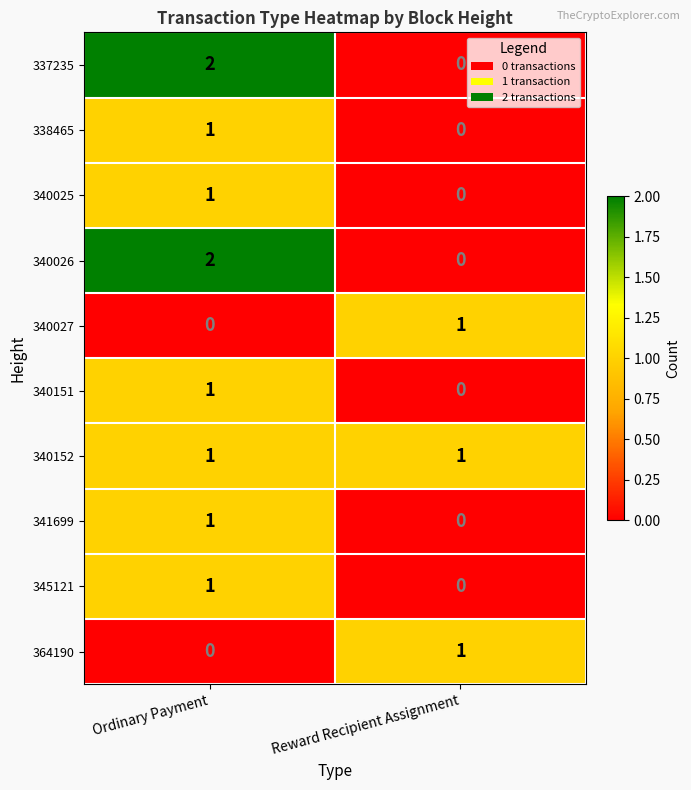

The 345121 series shows 2 at Ordinary Payment. True or false?

False